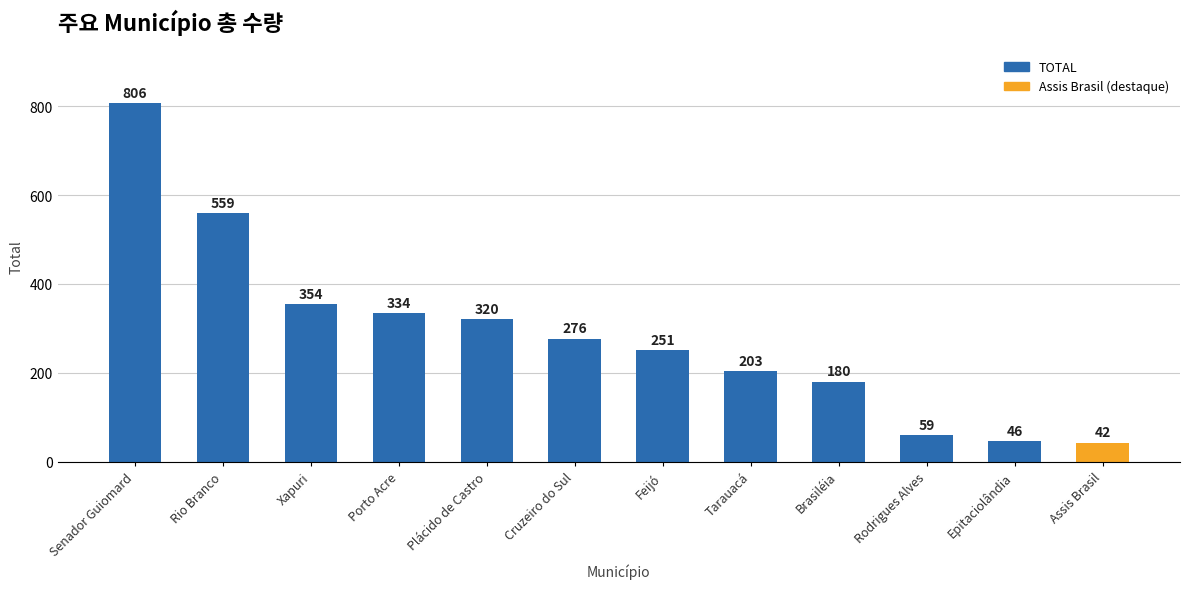

How many bars are there in total?

12